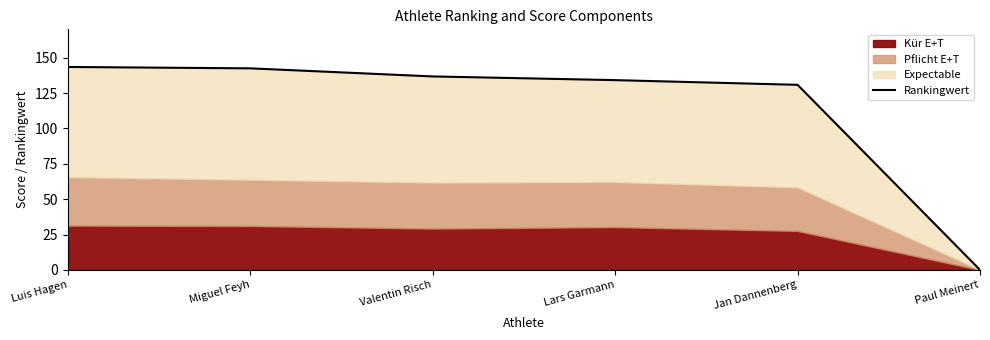

List the labels in order of value, smallest first.

Paul Meinert, Jan Dannenberg, Lars Garmann, Valentin Risch, Miguel Feyh, Luis Hagen